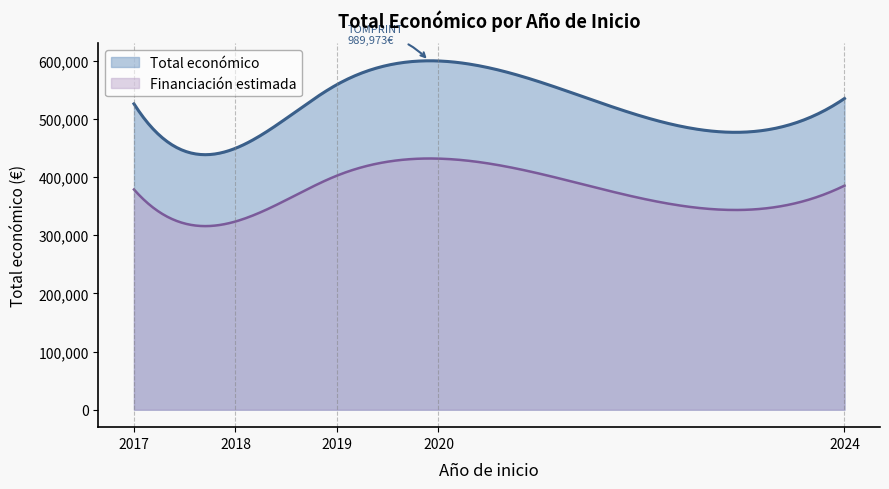

Which series has the largest total across all categories?

Total económico